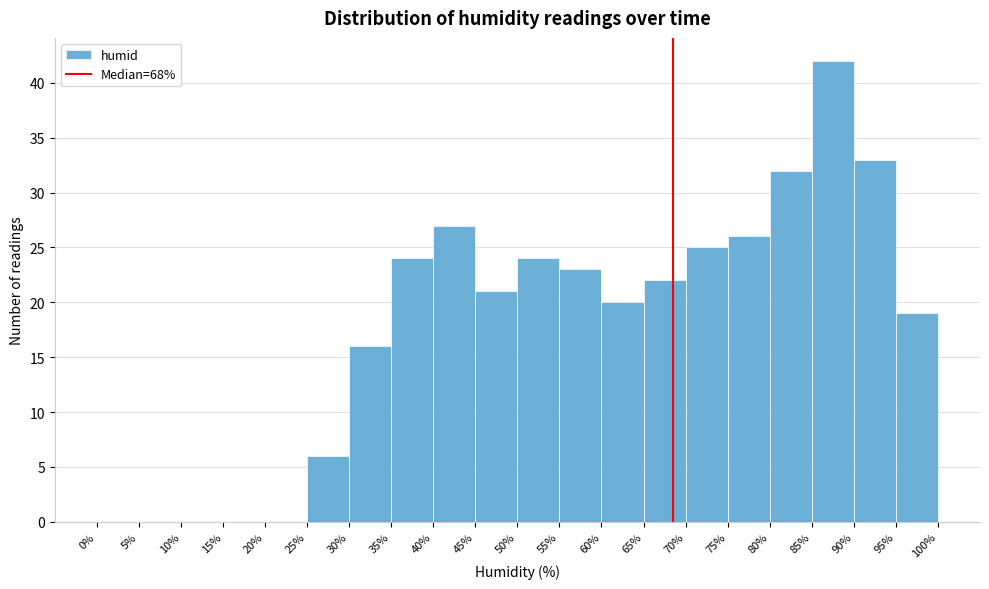

Which range on the x-axis has the tallest bar?

85% to 90%